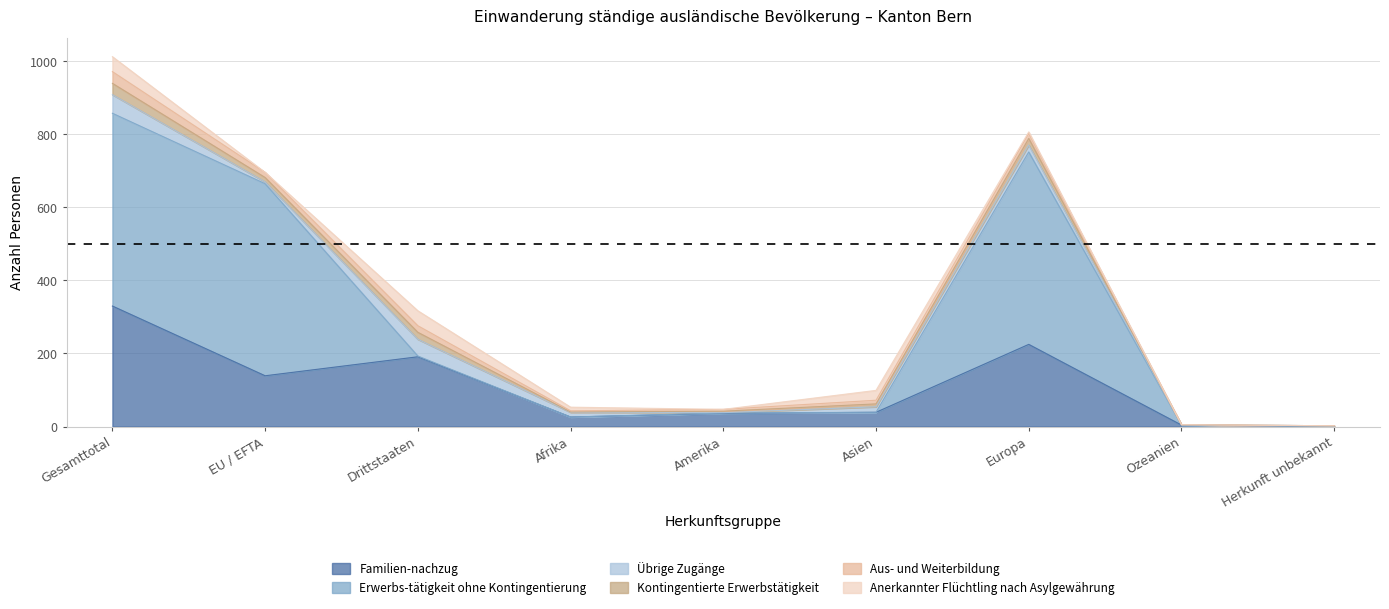

Which series has the largest total across all categories?

Erwerbs-tätigkeit ohne Kontingentierung